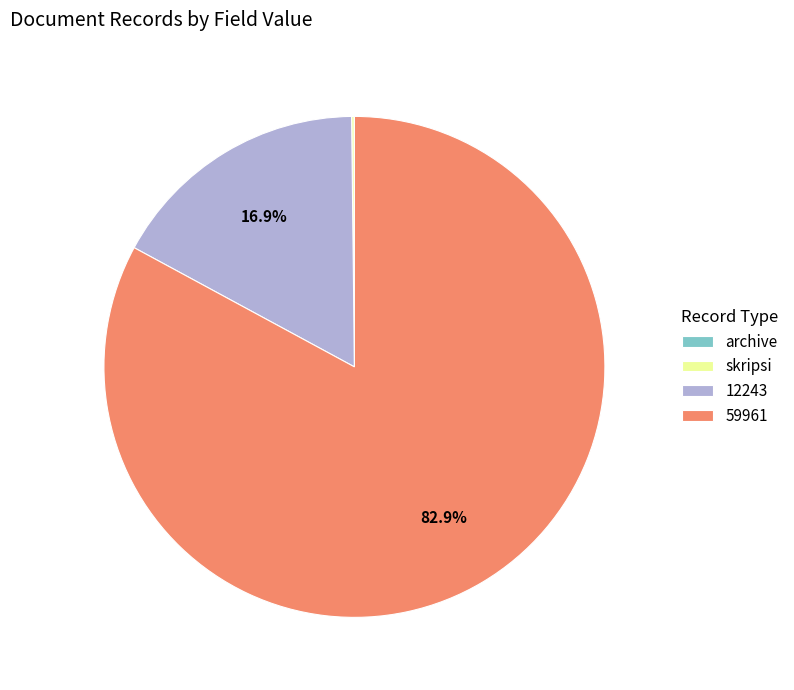

Is the sum of 12243 and 59961 greater than half?

Yes